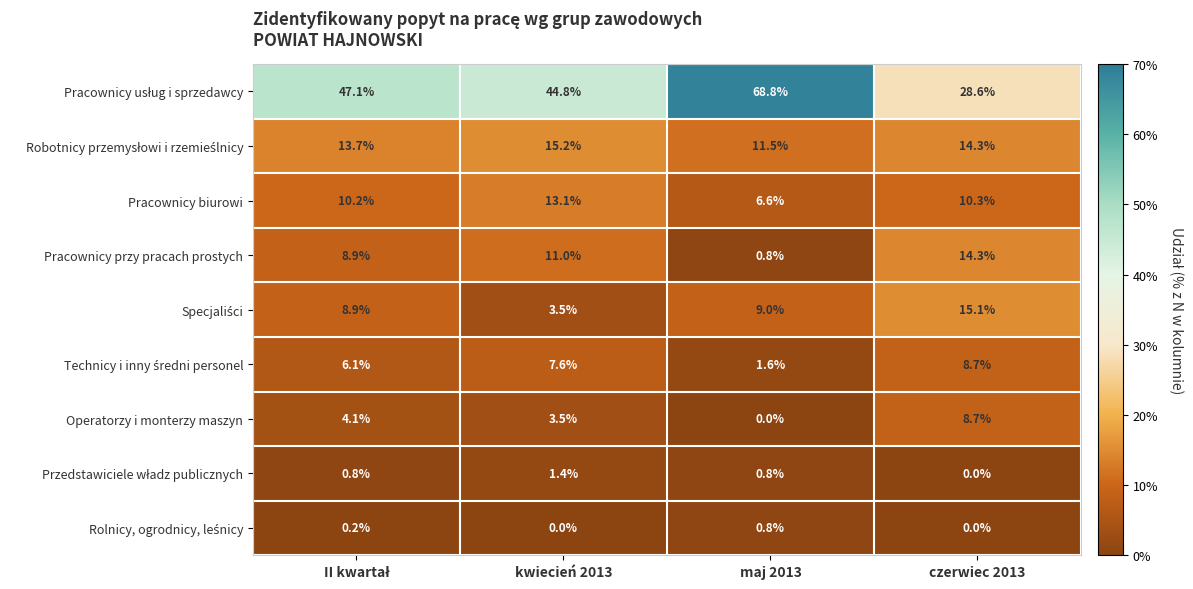

Which category has the lowest value in the Pracownicy przy pracach prostych series?

maj 2013